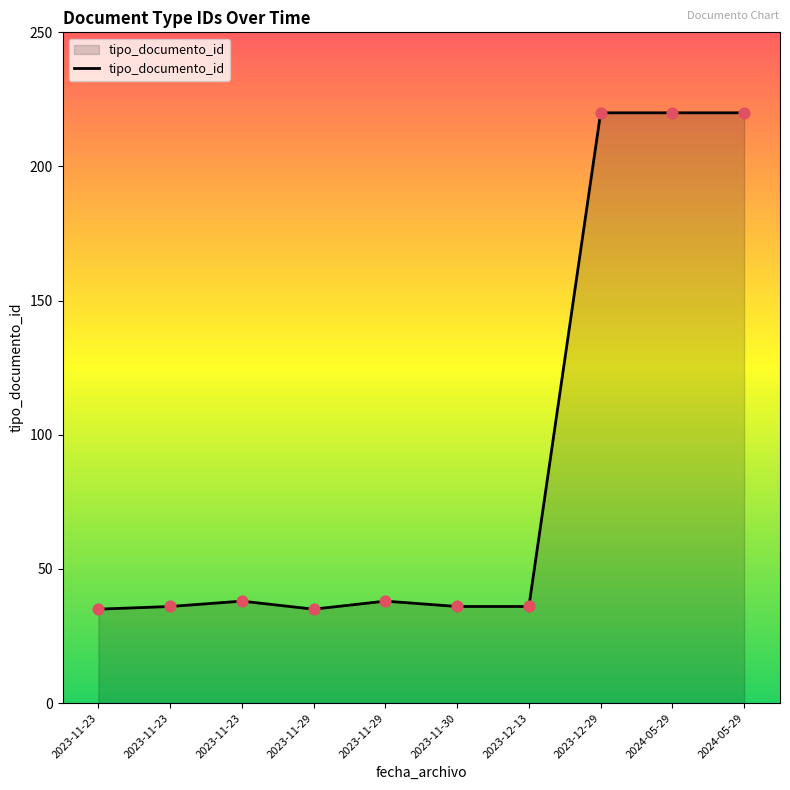

Between 2023-12-29 and 2023-11-23, which is larger?

2023-12-29